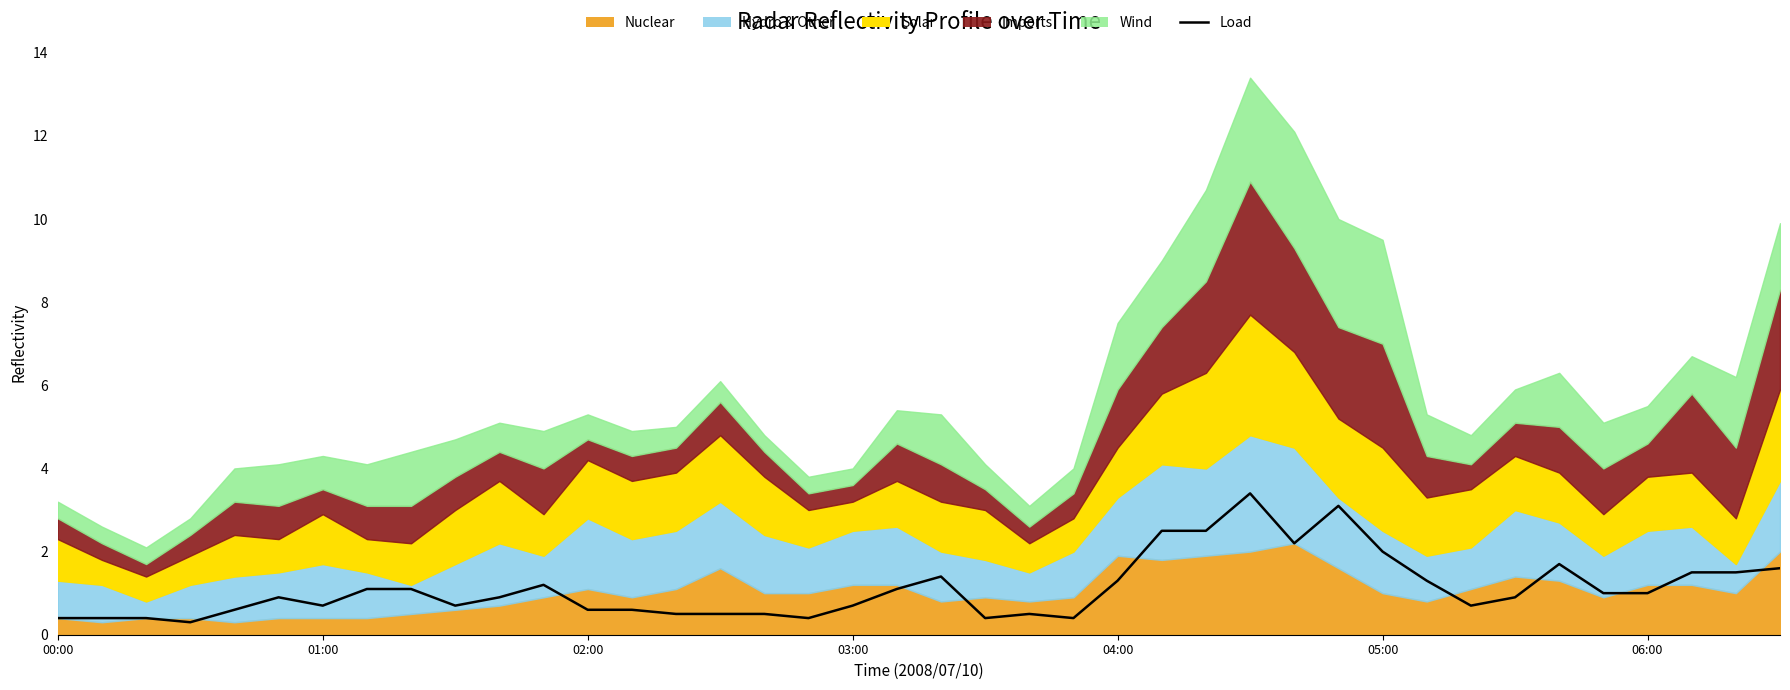

What is the average value?

1.1